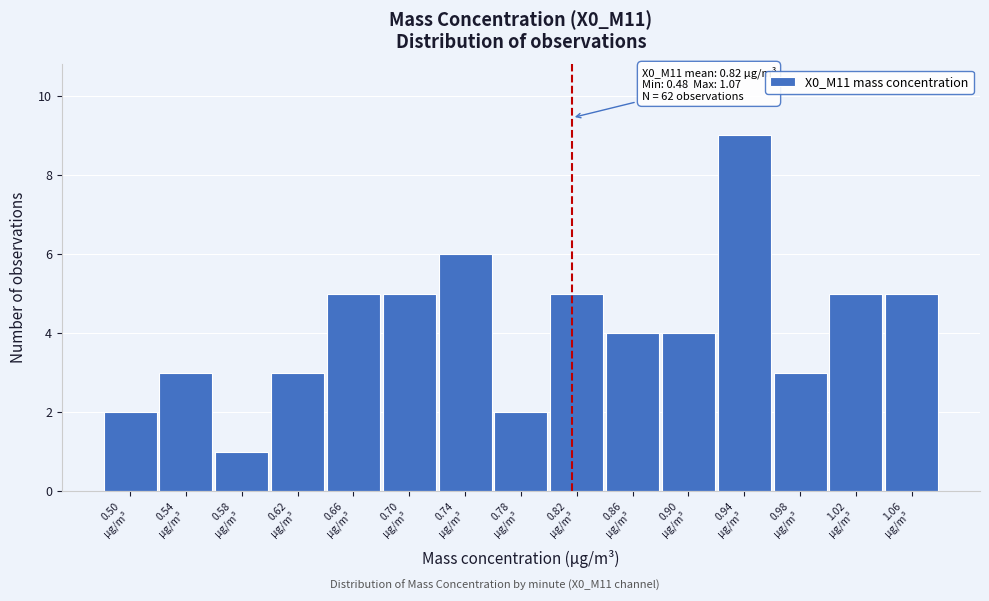

Which range on the x-axis has the tallest bar?

0.92 to 0.96